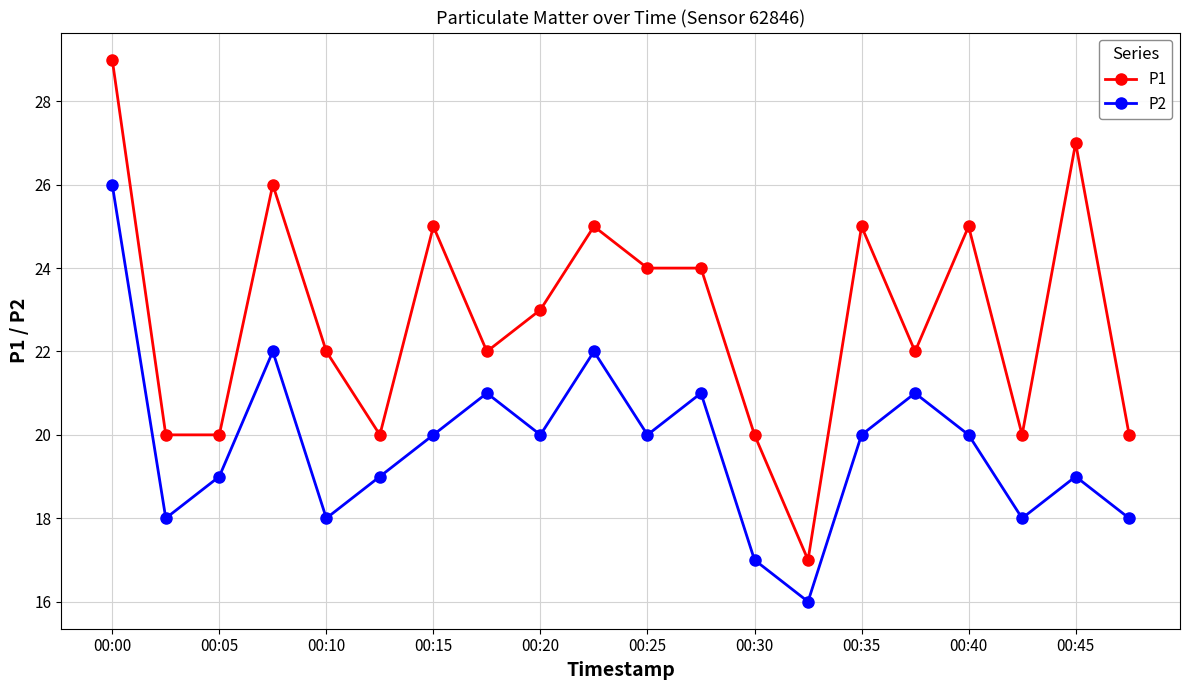

Which series has the widest spread of values?

P1